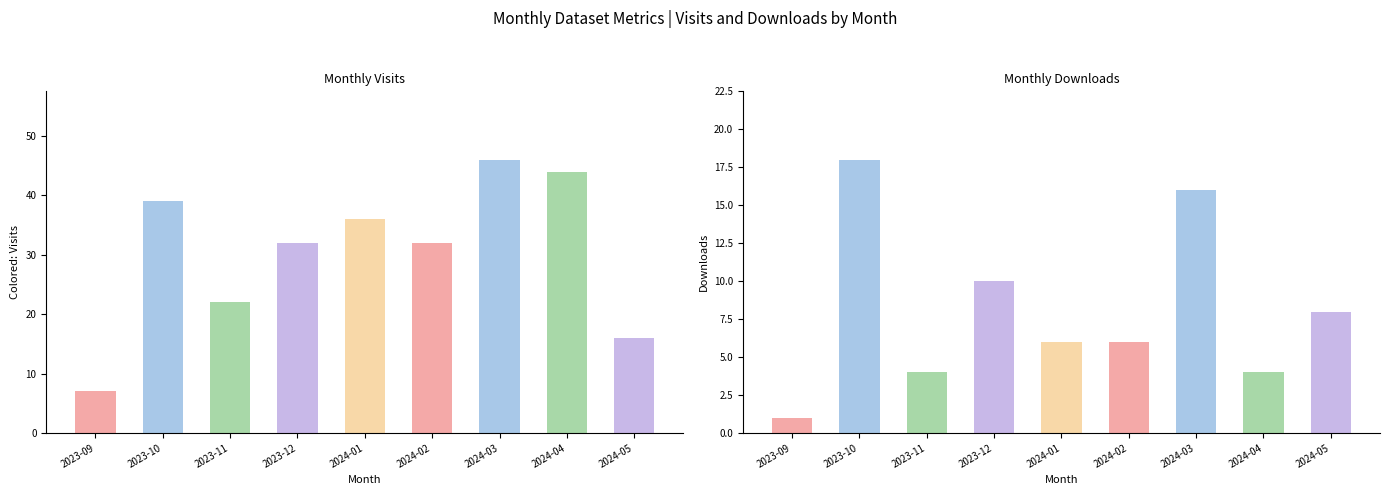

At 2024-01, list the series in order from largest to smallest.

monthly_visit, monthly_download_resource